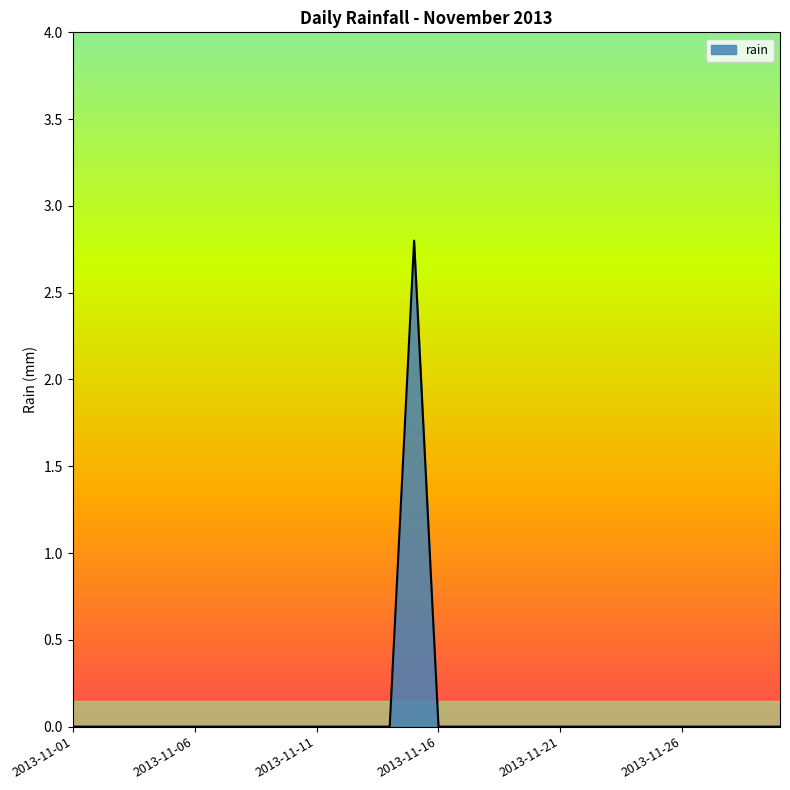

How many lines are shown in the chart?

1